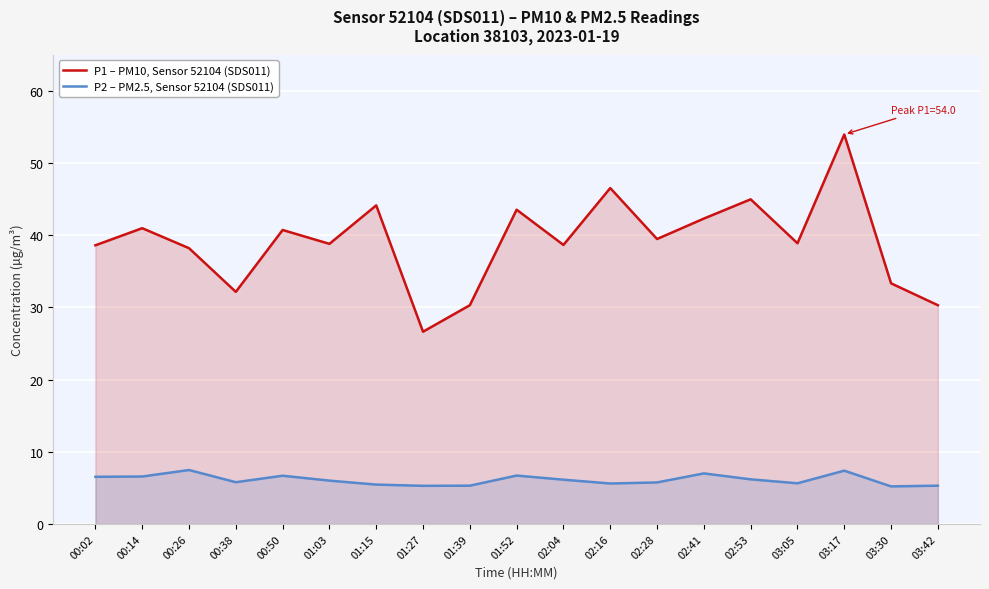

What is the maximum value shown in the chart?

54.0